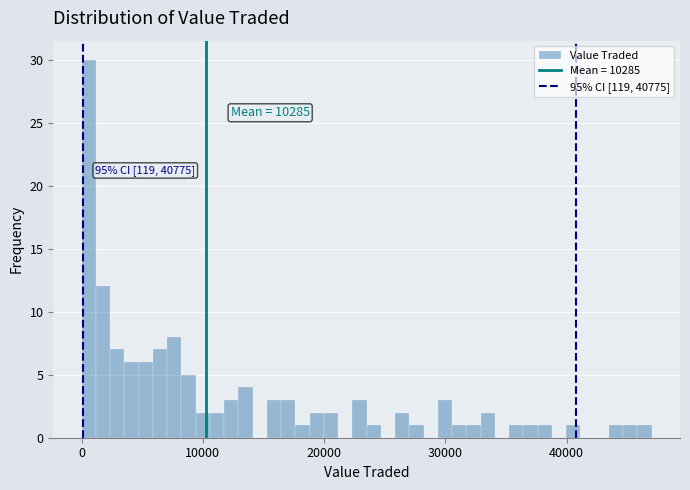

Read against the x-axis, roughly where is the centre of the tallest bar?

1000